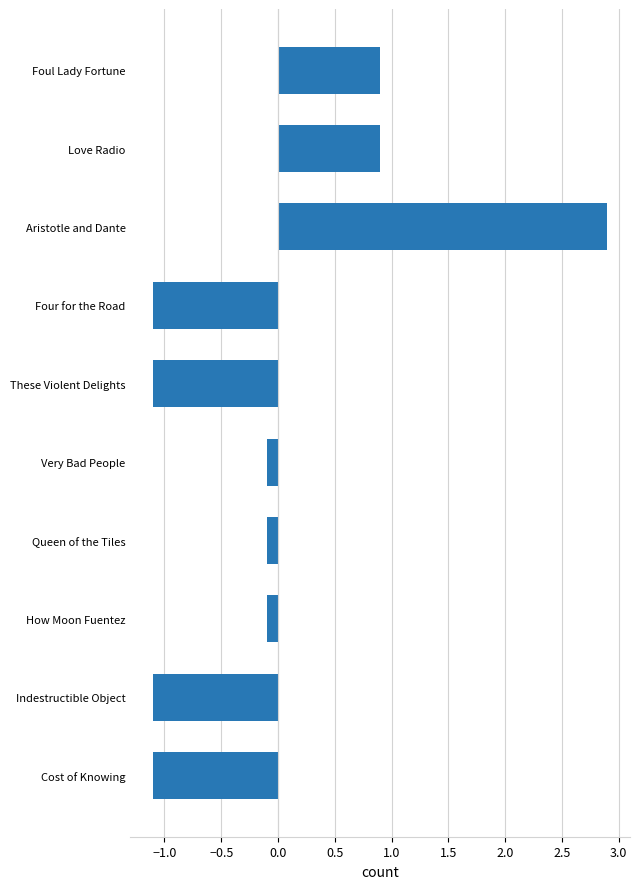

What is the approximate value at Indestructible Object?

-1.1